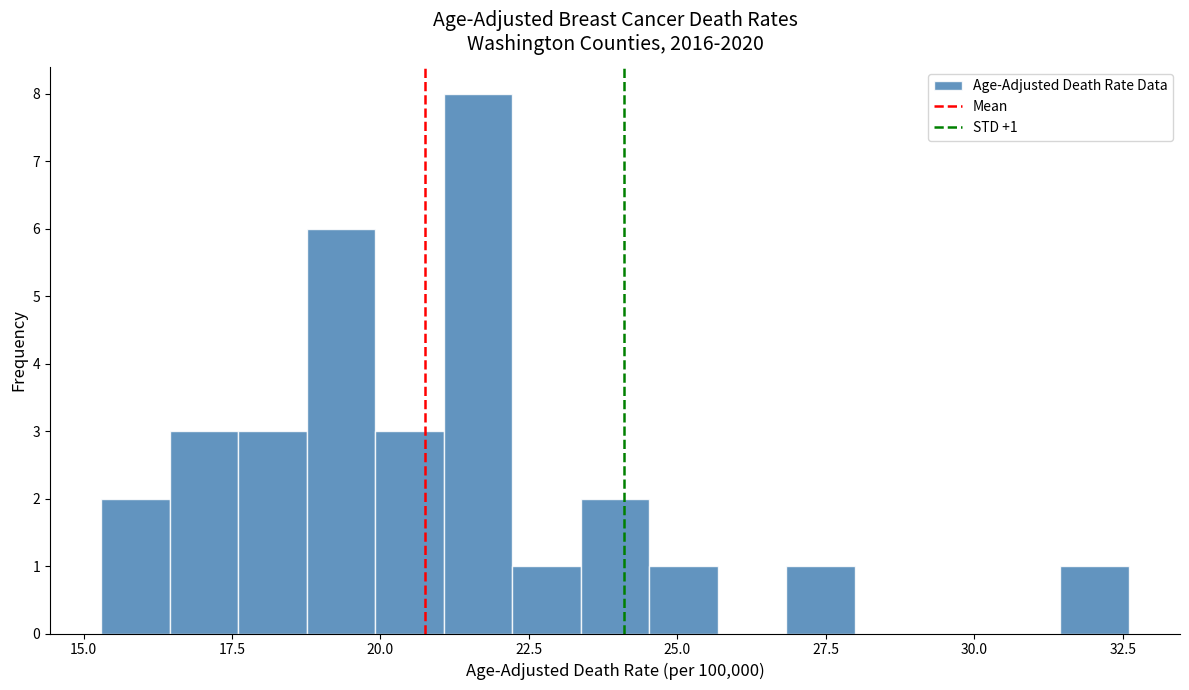

Around what value on the x-axis is the tallest bar? Give the approximate position of its centre, as read against the axis.

21.5